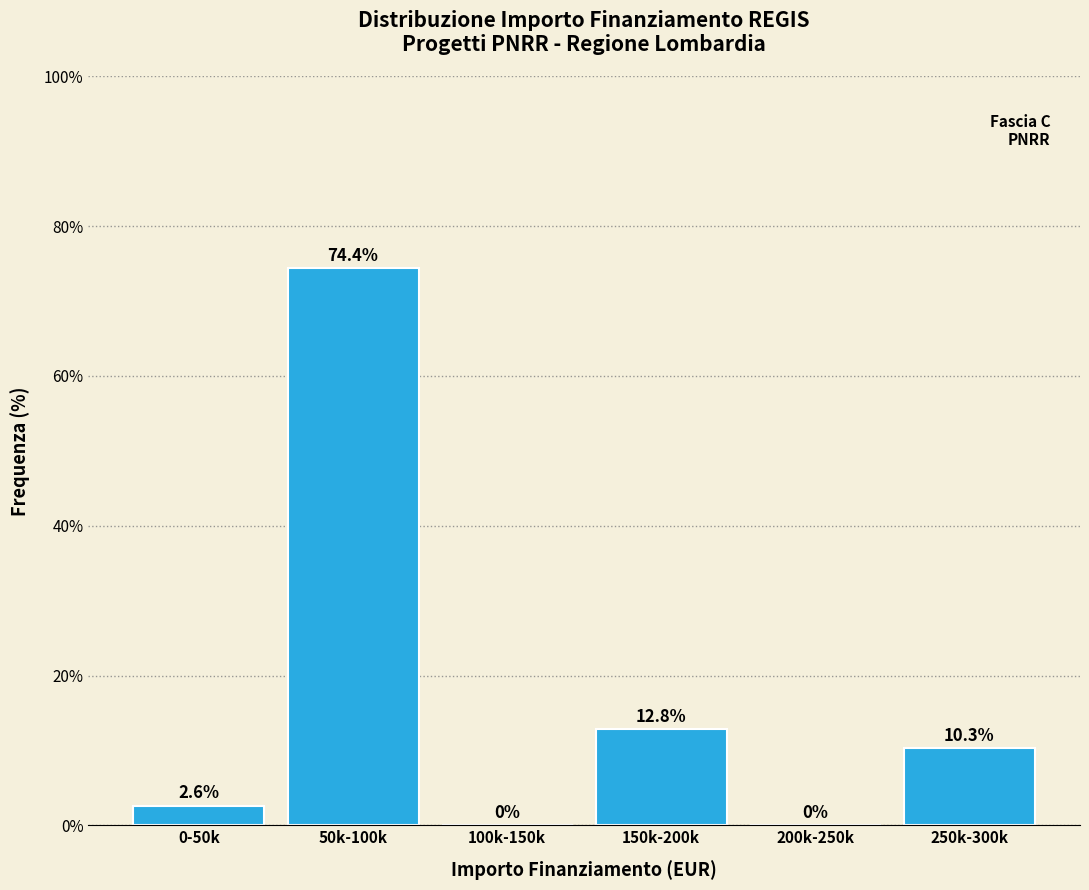

Reading left to right, transcribe all the data shown in this chart.

0-50k=2.6	50k-100k=74.4	100k-150k=0.0	150k-200k=12.8	200k-250k=0.0	250k-300k=10.3